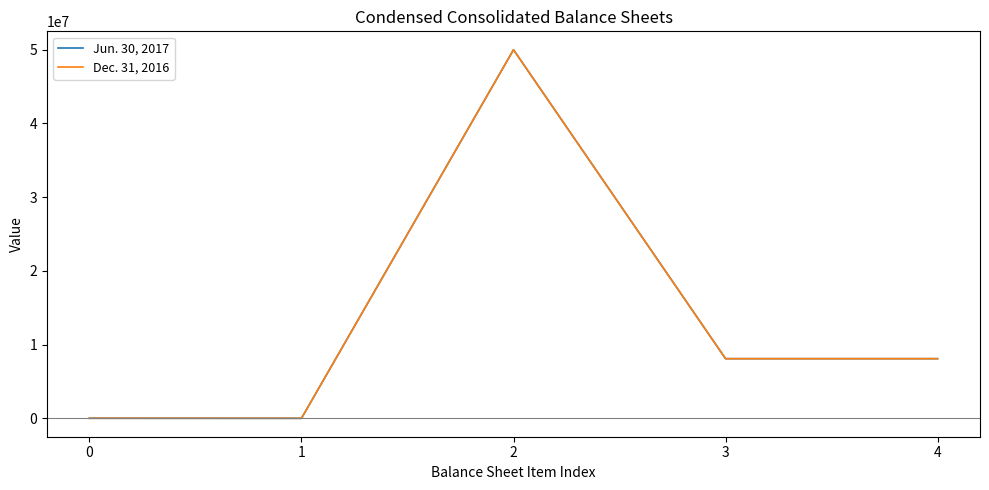

The value of Dec. 31, 2016 at 3 is 8088455. True or false?

True